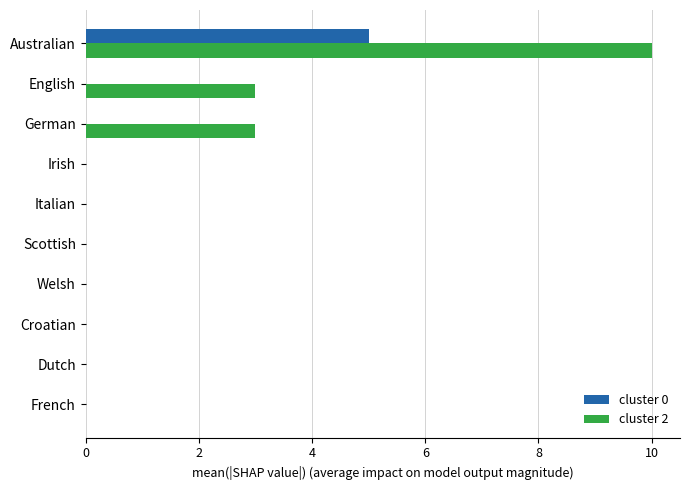

How many series are shown in this chart?

2